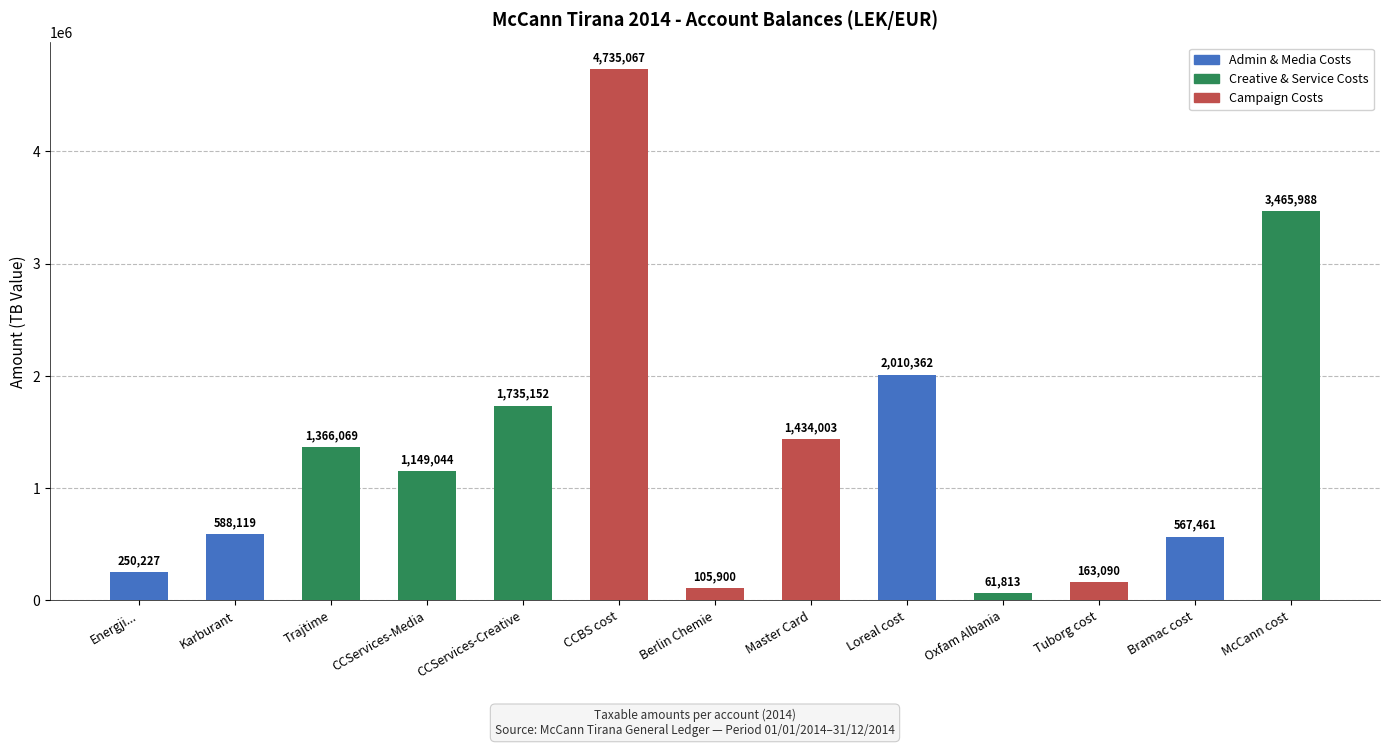

The value at CCServices-Creative is 1735151.5. True or false?

True